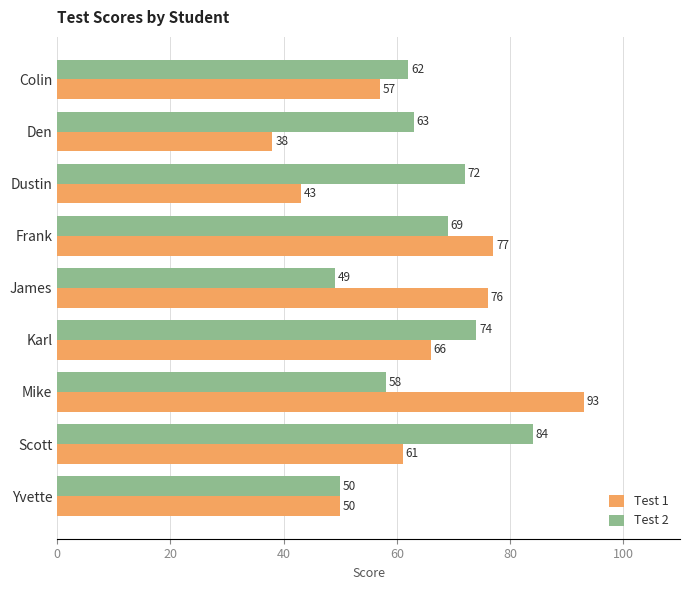

At which label does Test 1 reach its minimum?

Den